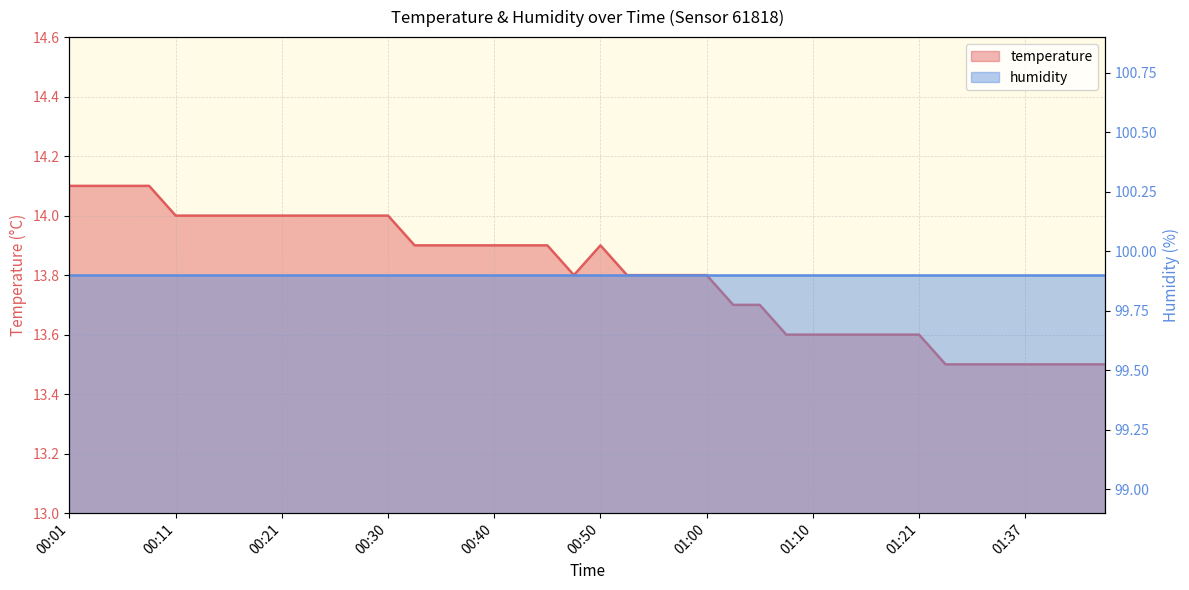

What is the change in value from 00:48 to 01:40?

-0.3